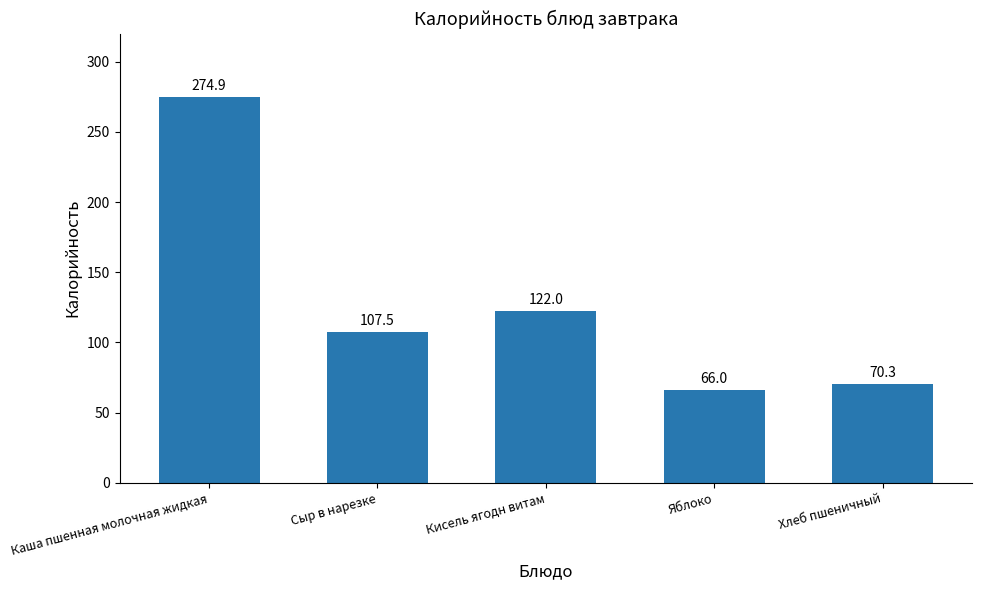

What is the value of the 5th bar from the left?

70.3